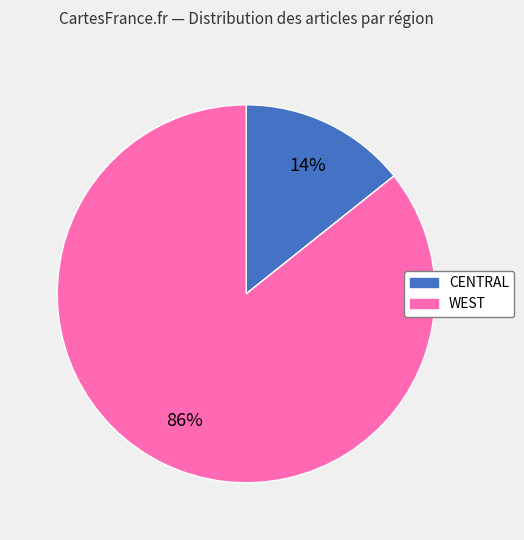

The CENTRAL slice represents 20% of the pie. True or false?

False